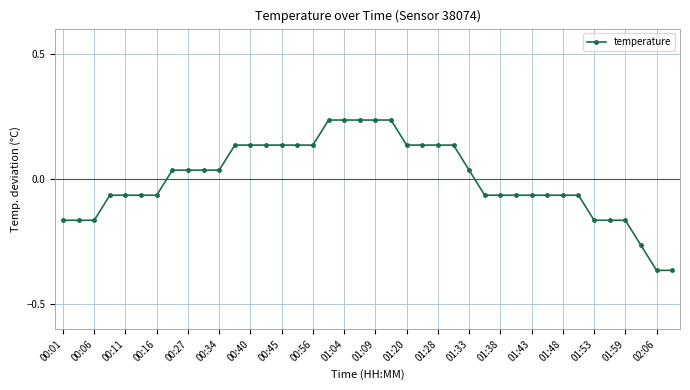

What is the difference between the second highest and minimum values?

0.6